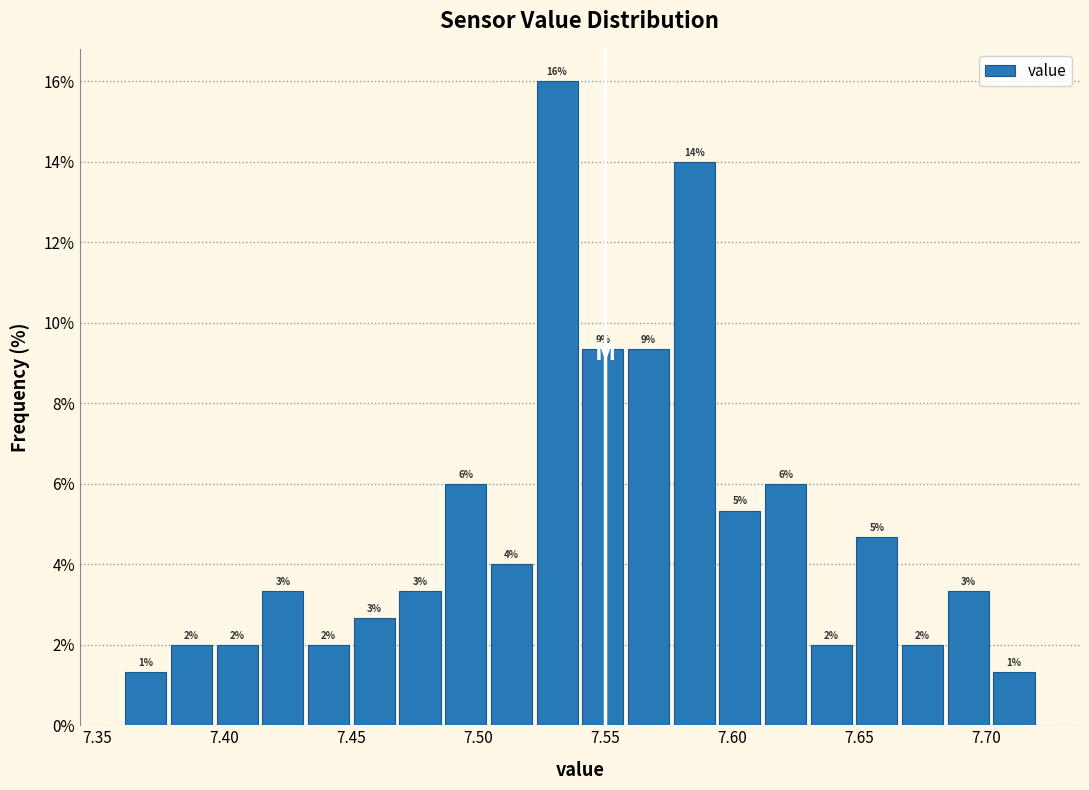

Around what value on the x-axis is the tallest bar? Give the approximate position of its centre, as read against the axis.

7.530